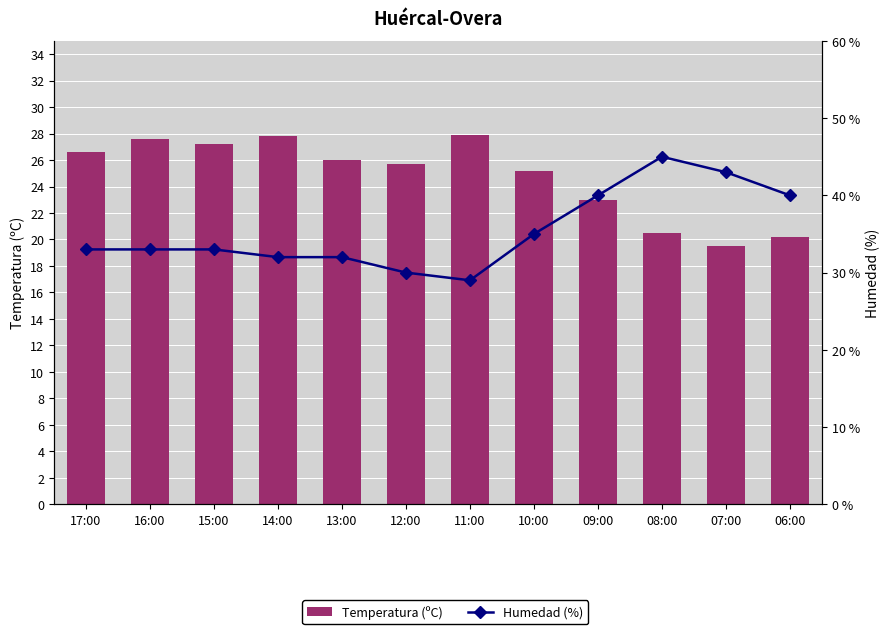

What is the difference between the Temperatura (ºC) values at 12:00 and 06:00?

5.5